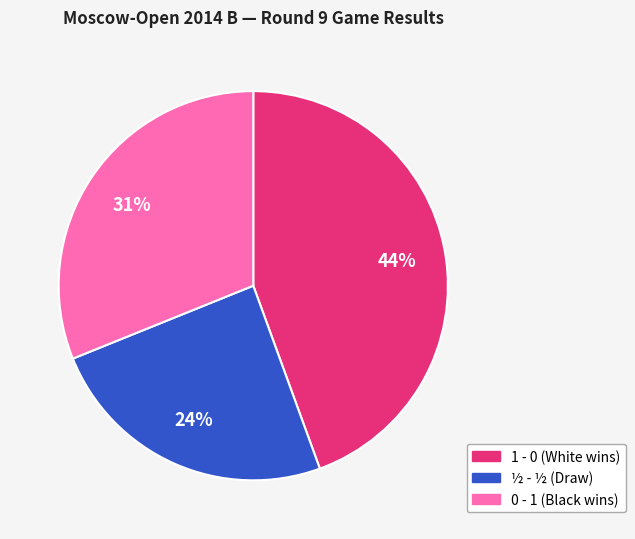

Which slice is the smallest?

½ - ½